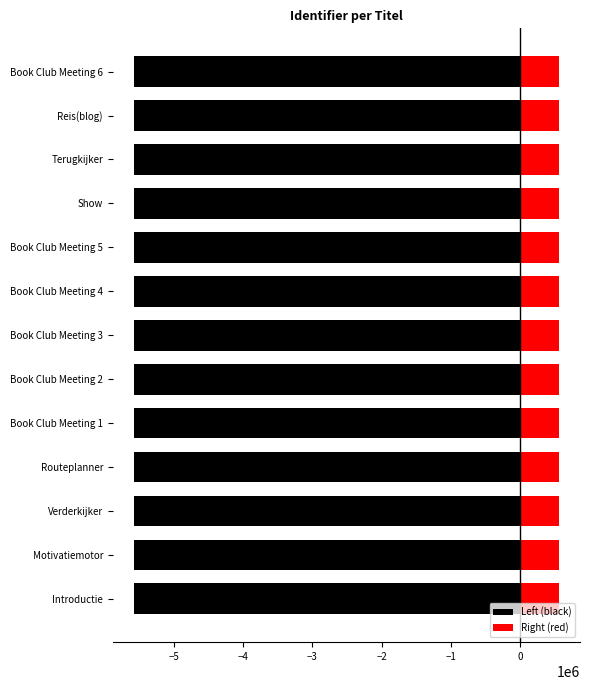

What is the value of the Right (red) bar at the 10th from the left?

557804.1